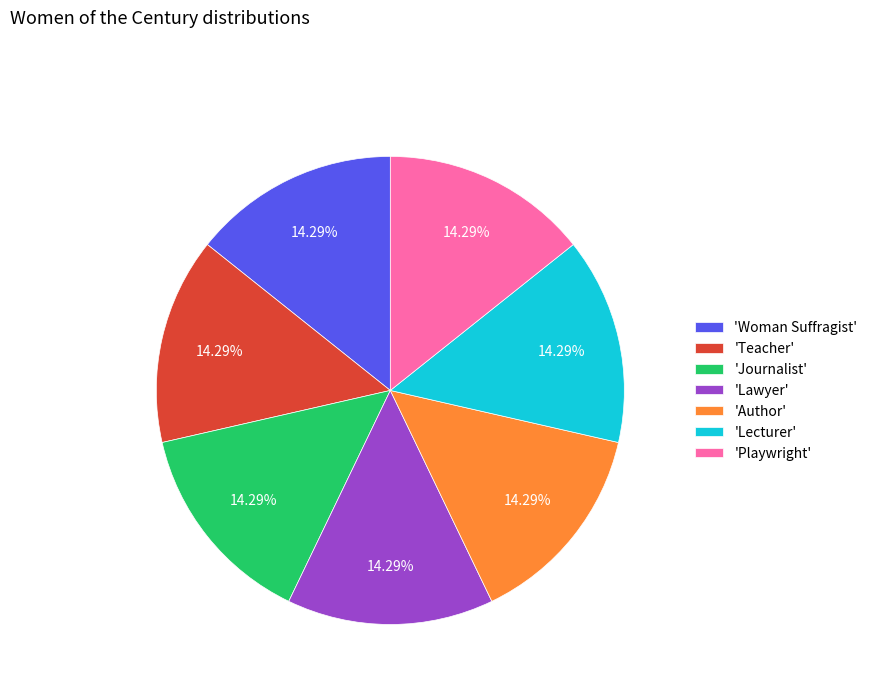

Is 'Author' the majority of the pie?

No